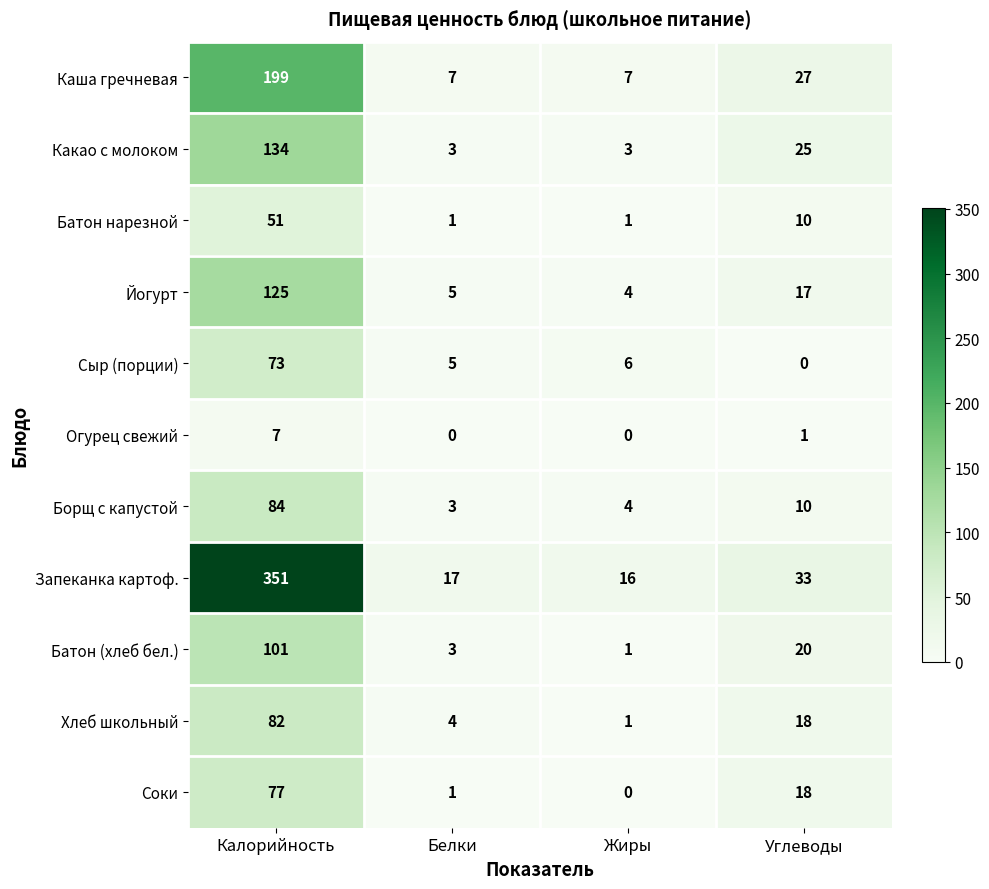

Rank the series at Калорийность from lowest to highest value.

Огурец свежий, Батон нарезной, Сыр (порции), Соки, Хлеб школьный, Борщ с капустой, Батон (хлеб бел.), Йогурт, Какао с молоком, Каша гречневая, Запеканка картоф.